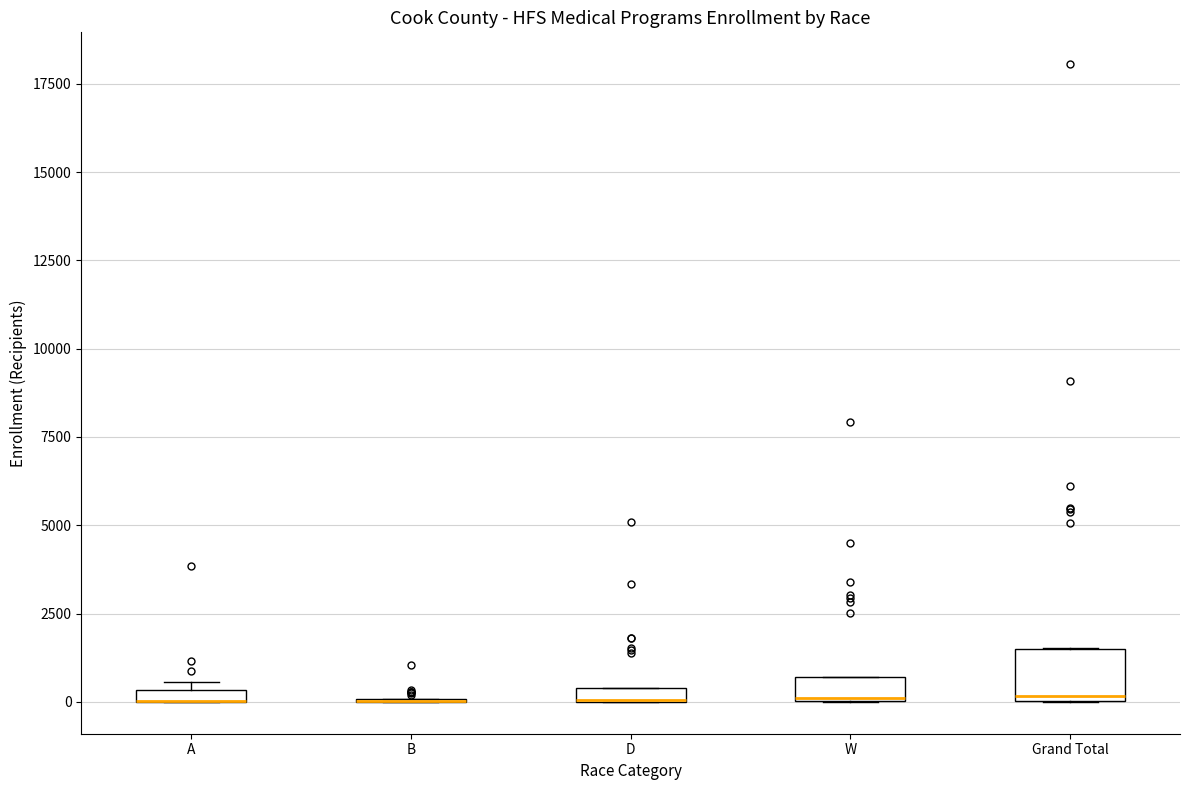

Comparing the boxes themselves (not the whiskers), which one is the tallest?

Grand Total